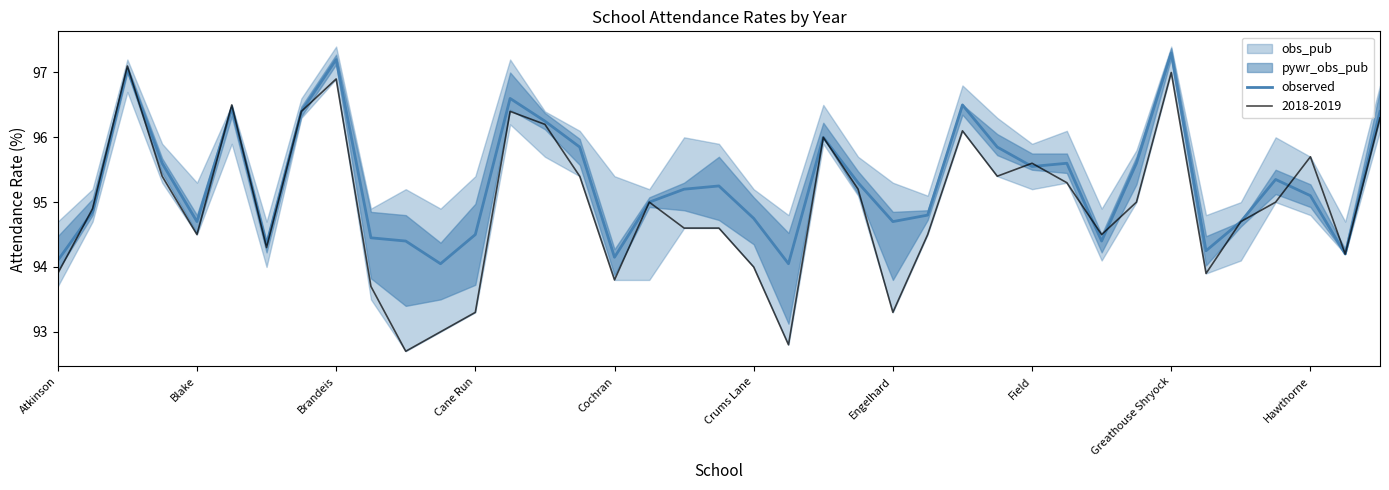

The observed series shows 148.8 at Cane Run. True or false?

False